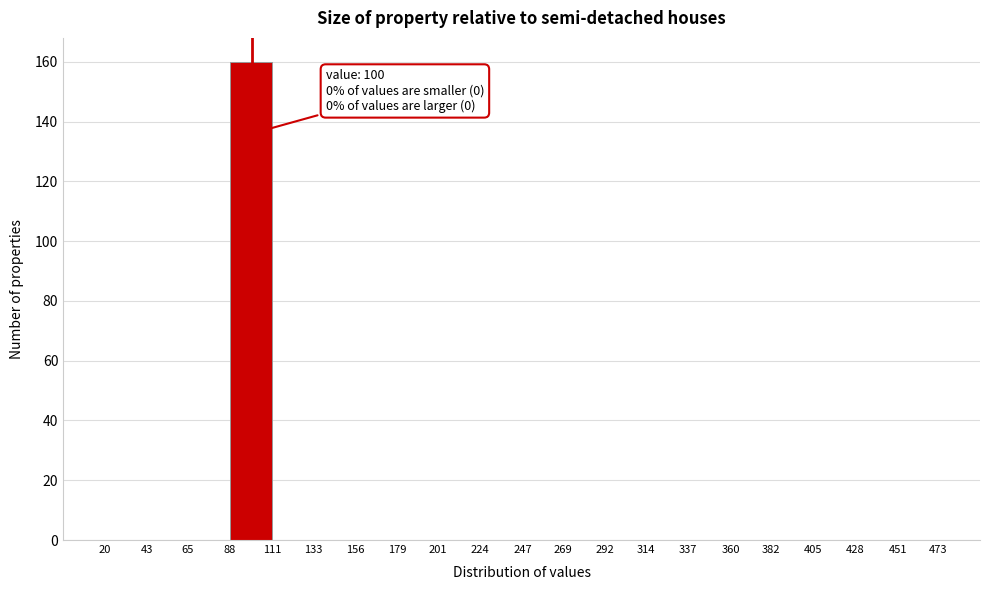

Over which range of the x-axis is the bar tallest?

88 to 111